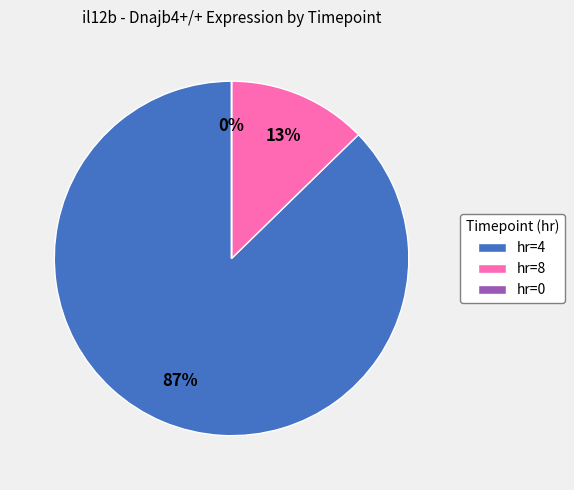

Combined, do hr=8 and hr=4 account for over 50%?

Yes